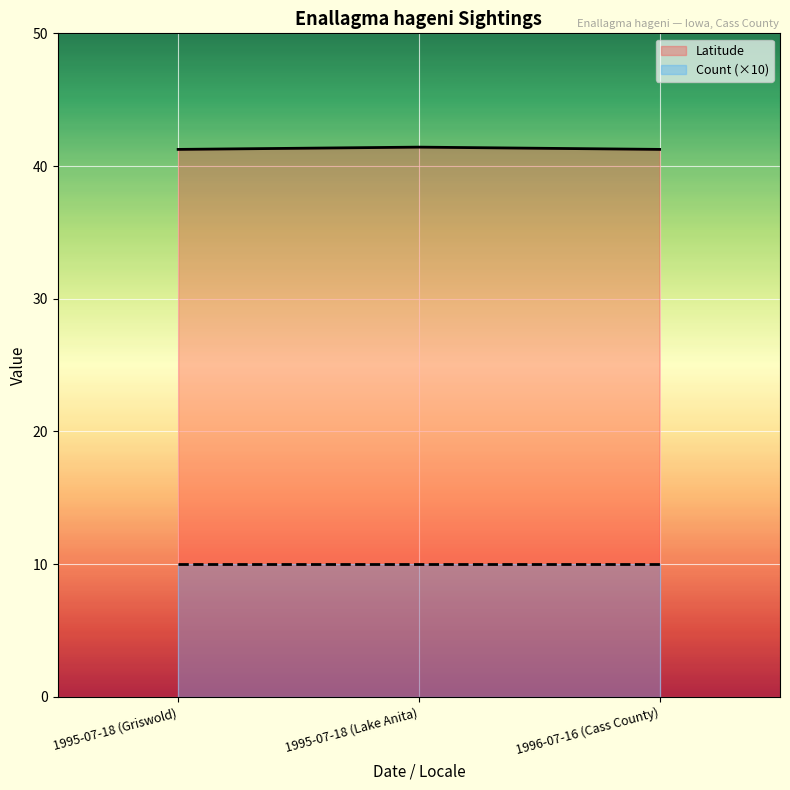

How many Latitude values are between 41 and 42?

3